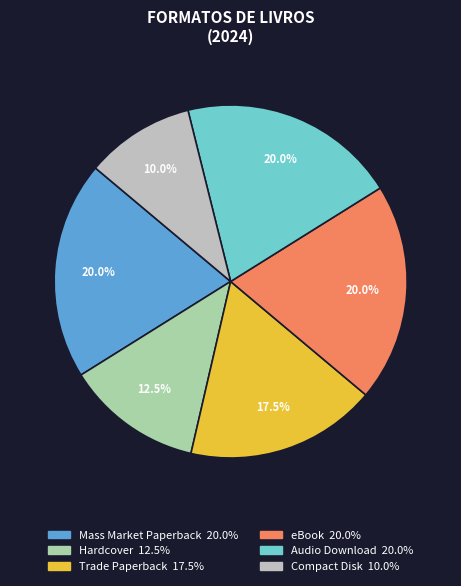

How many slices are in this pie chart?

6